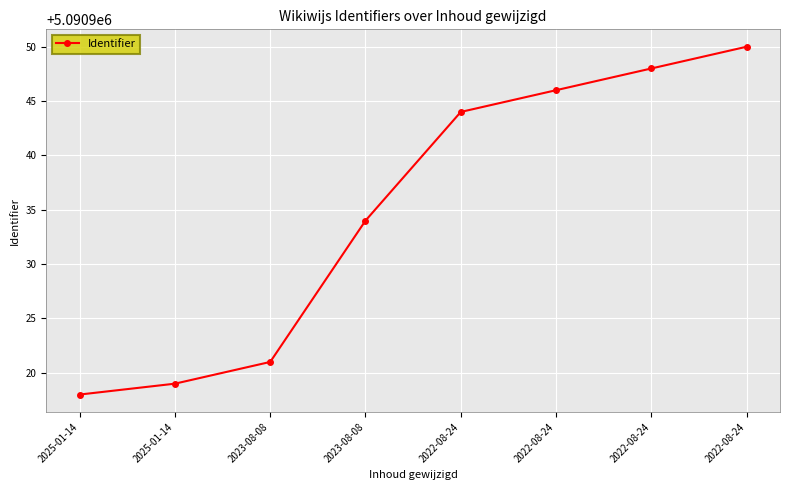

Between 2022-08-24 and 2025-01-14, which is larger?

2022-08-24